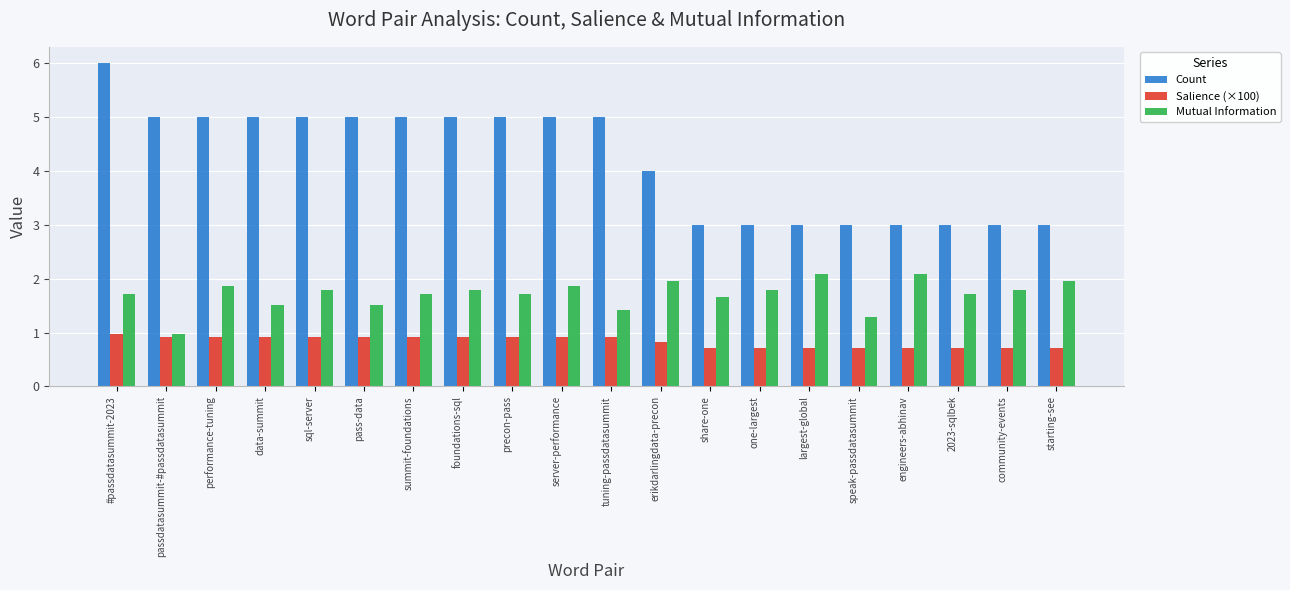

Is it true that Count equals 3.0 at speak-passdatasummit?

True